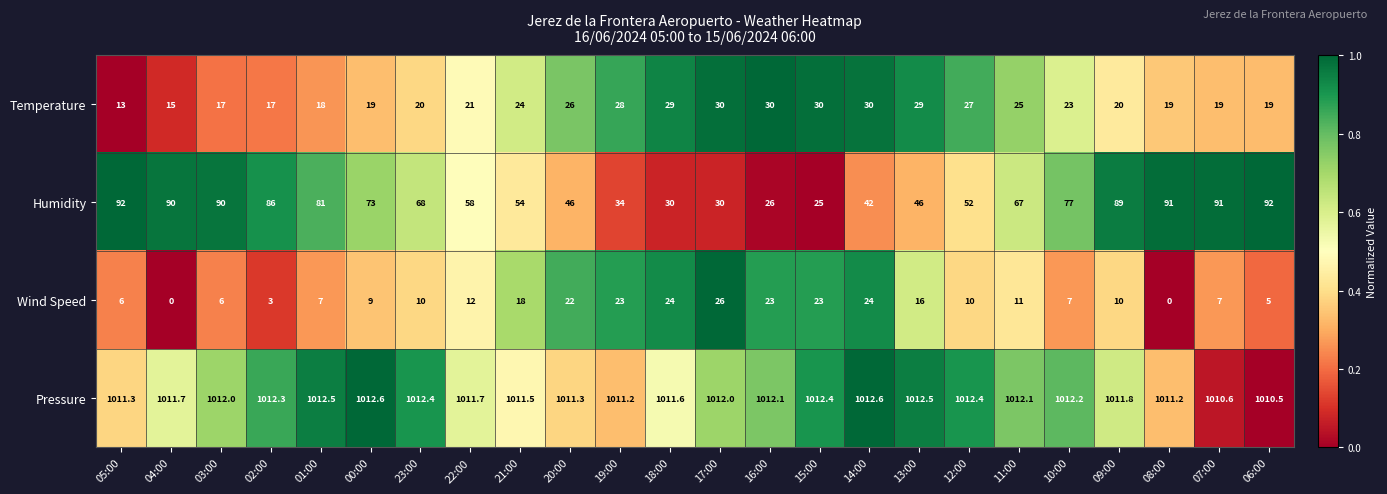

What is the difference between the second highest and minimum values in the Temperature series?

17.0